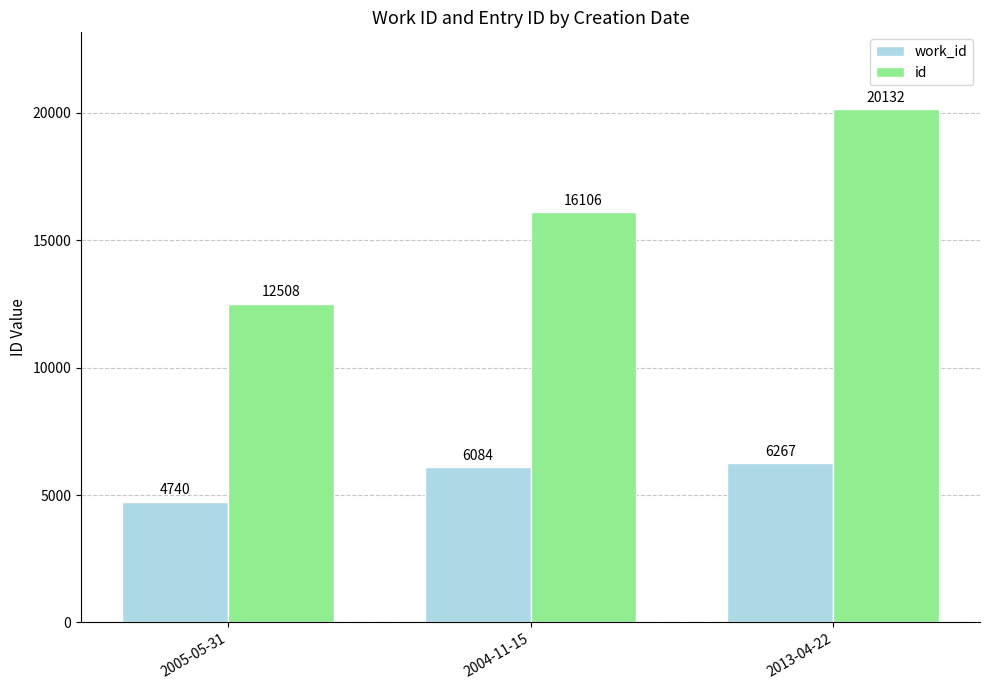

Which series changed the most between 2005-05-31 and 2013-04-22?

id